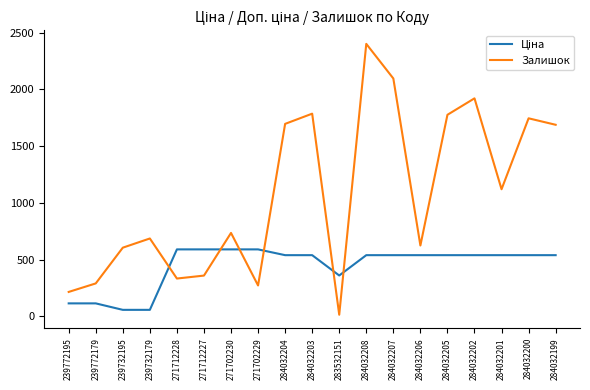

Which series has the largest total across all categories?

Залишок